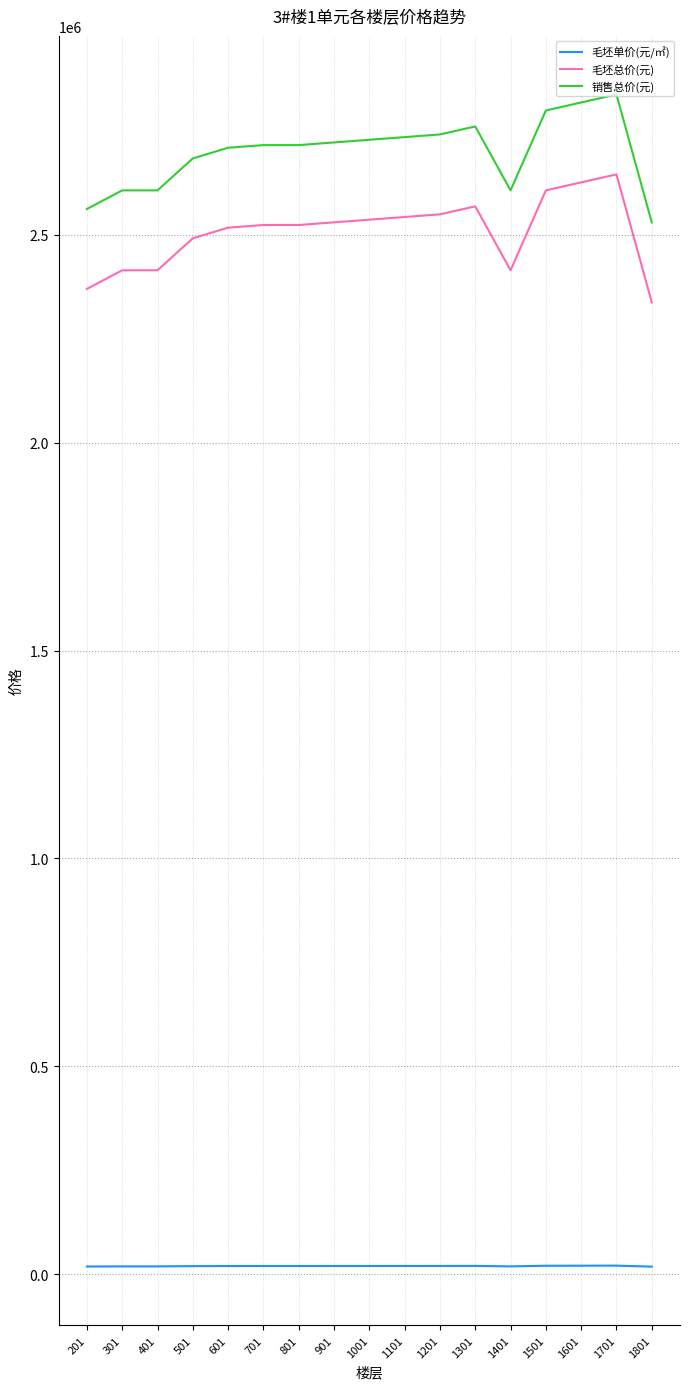

How many values in the 毛坯单价(元/㎡) series are below 19697?

7